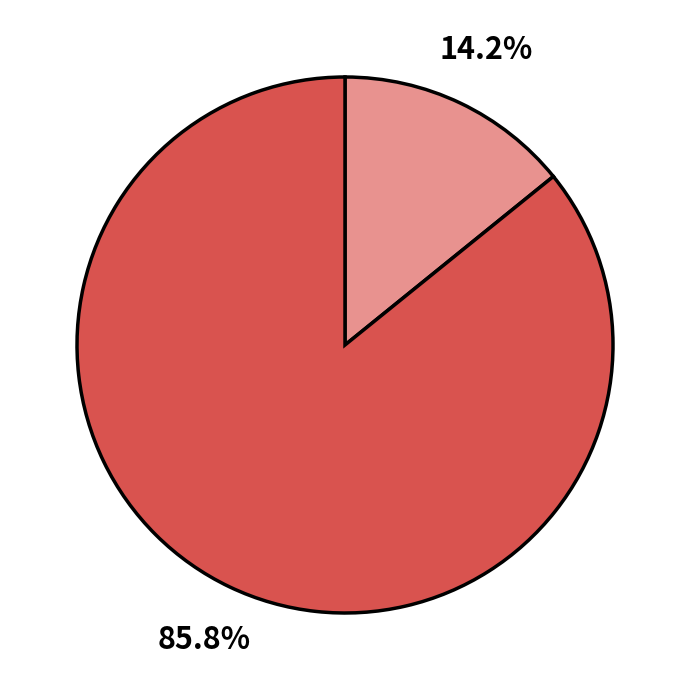

Is there a majority slice in this chart?

Yes